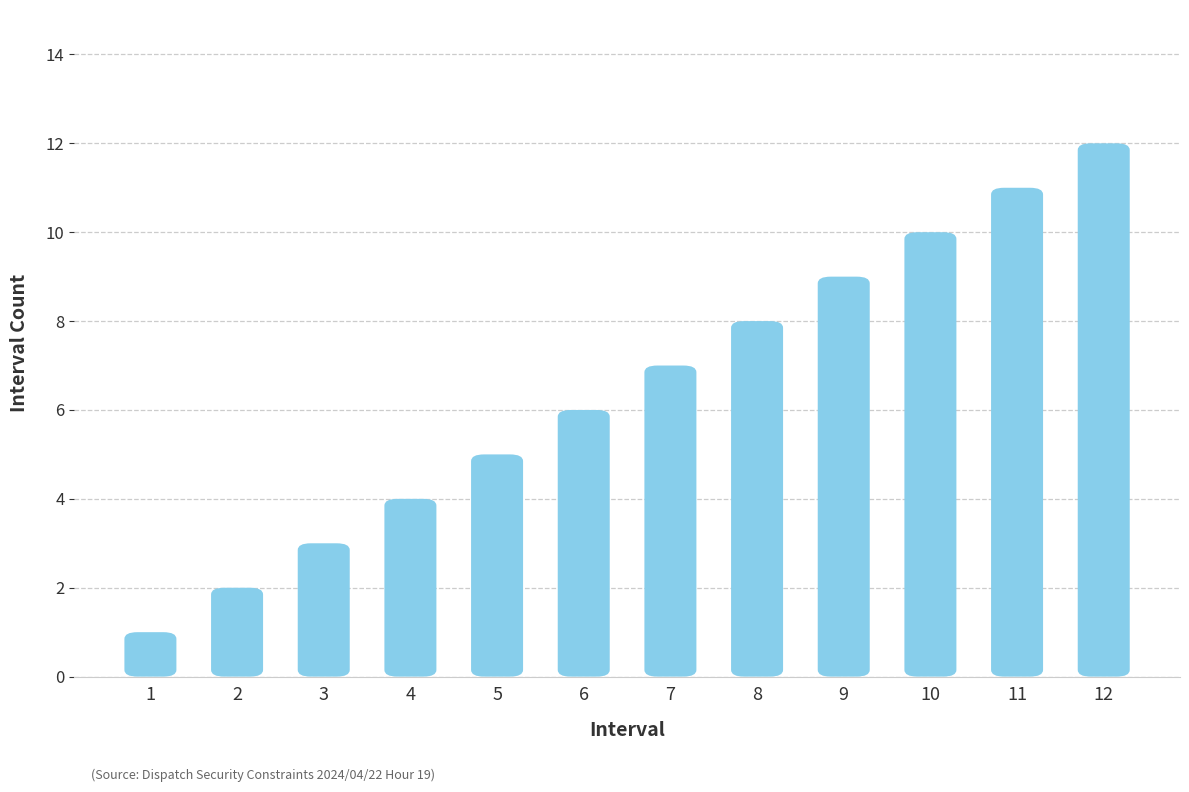

Reading left to right, extract all data points from this chart.

1	2	3	4	5	6	7	8	9	10	11	12